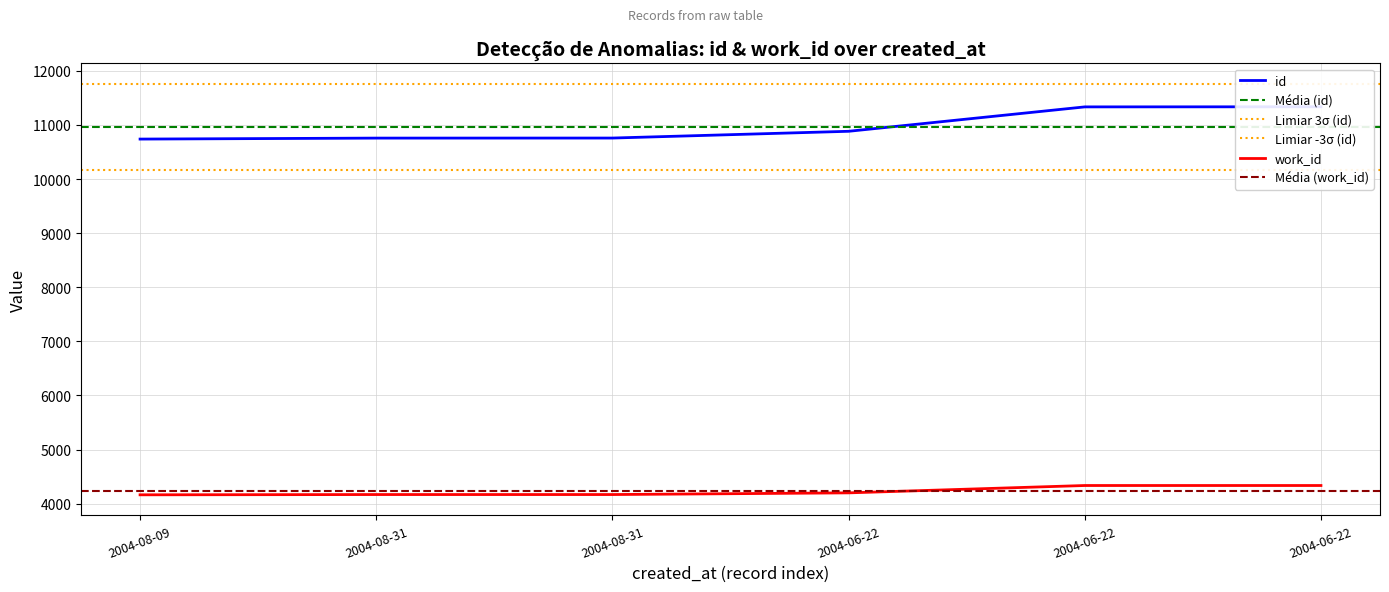

At which category does the chart reach its minimum across all series?

2004-08-09